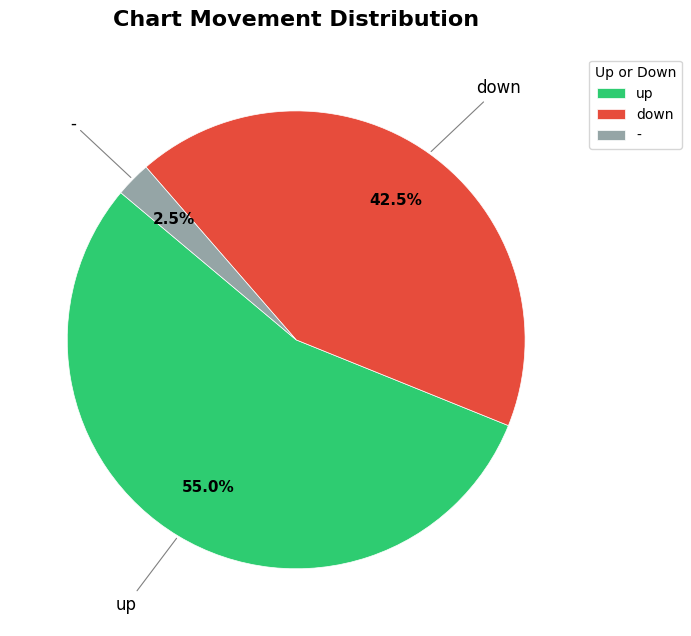

What is the largest slice in the pie chart?

up